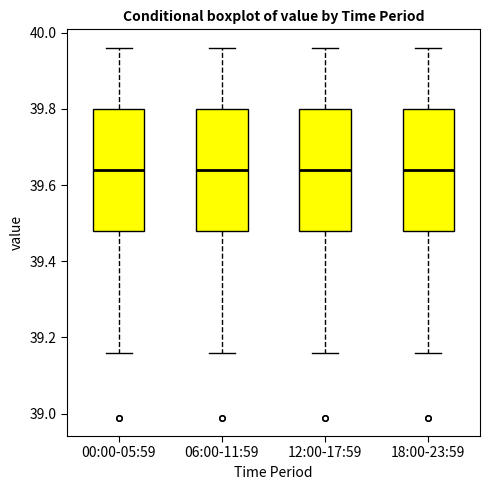

Where does the median line of the box for 18:00-23:59 sit on the y-axis? The values are not printed on the chart, so give them approximately, as read against the axis.

39.64